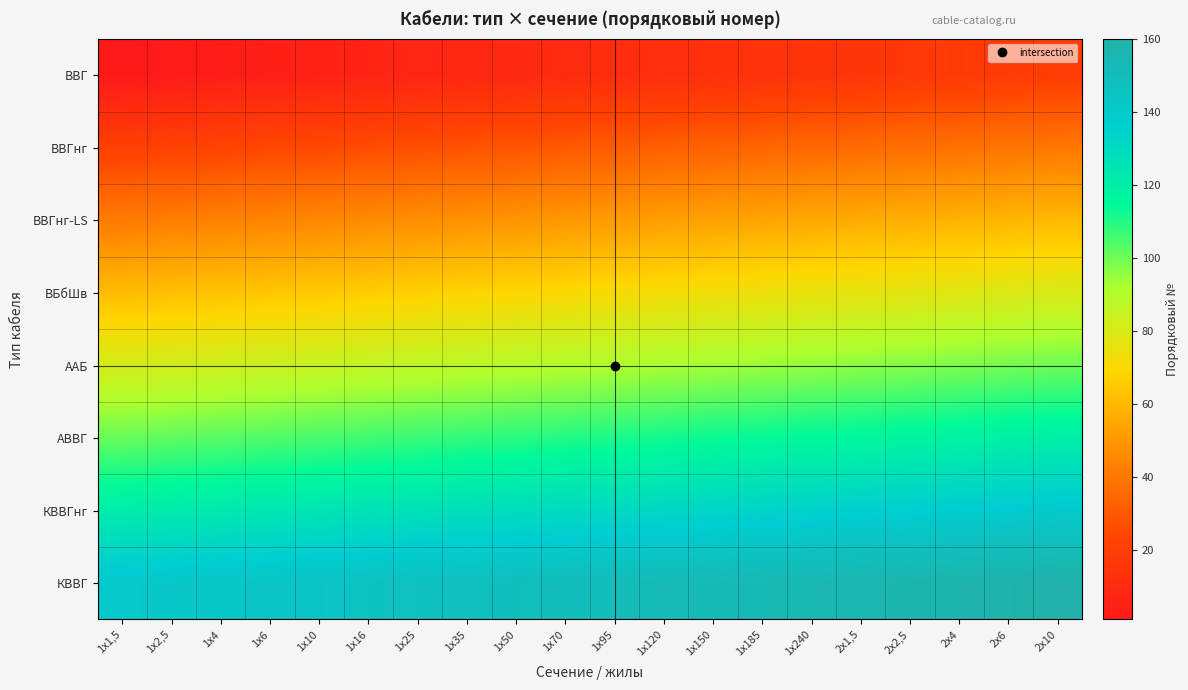

Reading left to right, transcribe all the data shown in this chart.

ВВГ: 1x1,5=1	1x2,5=2	1x4=3	1x6=4	1x10=5	1x16=6	1x25=7	1x35=8	1x50=9	1x70=10	1x95=11	1x120=12	1x150=13	1x185=14	1x240=15	2x1,5=16	2x2,5=17	2x4=18	2x6=19	2x10=20
ВВГнг: 1x1,5=21	1x2,5=22	1x4=23	1x6=24	1x10=25	1x16=26	1x25=27	1x35=28	1x50=29	1x70=30	1x95=31	1x120=32	1x150=33	1x185=34	1x240=35	2x1,5=36	2x2,5=37	2x4=38	2x6=39	2x10=40
ВВГнг-LS: 1x1,5=41	1x2,5=42	1x4=43	1x6=44	1x10=45	1x16=46	1x25=47	1x35=48	1x50=49	1x70=50	1x95=51	1x120=52	1x150=53	1x185=54	1x240=55	2x1,5=56	2x2,5=57	2x4=58	2x6=59	2x10=60
ВБбШв: 1x1,5=61	1x2,5=62	1x4=63	1x6=64	1x10=65	1x16=66	1x25=67	1x35=68	1x50=69	1x70=70	1x95=71	1x120=72	1x150=73	1x185=74	1x240=75	2x1,5=76	2x2,5=77	2x4=78	2x6=79	2x10=80
ААБ: 1x1,5=81	1x2,5=82	1x4=83	1x6=84	1x10=85	1x16=86	1x25=87	1x35=88	1x50=89	1x70=90	1x95=91	1x120=92	1x150=93	1x185=94	1x240=95	2x1,5=96	2x2,5=97	2x4=98	2x6=99	2x10=100
АВВГ: 1x1,5=101	1x2,5=102	1x4=103	1x6=104	1x10=105	1x16=106	1x25=107	1x35=108	1x50=109	1x70=110	1x95=111	1x120=112	1x150=113	1x185=114	1x240=115	2x1,5=116	2x2,5=117	2x4=118	2x6=119	2x10=120
КВВГнг: 1x1,5=121	1x2,5=122	1x4=123	1x6=124	1x10=125	1x16=126	1x25=127	1x35=128	1x50=129	1x70=130	1x95=131	1x120=132	1x150=133	1x185=134	1x240=135	2x1,5=136	2x2,5=137	2x4=138	2x6=139	2x10=140
КВВГ: 1x1,5=141	1x2,5=142	1x4=143	1x6=144	1x10=145	1x16=146	1x25=147	1x35=148	1x50=149	1x70=150	1x95=151	1x120=152	1x150=153	1x185=154	1x240=155	2x1,5=156	2x2,5=157	2x4=158	2x6=159	2x10=160